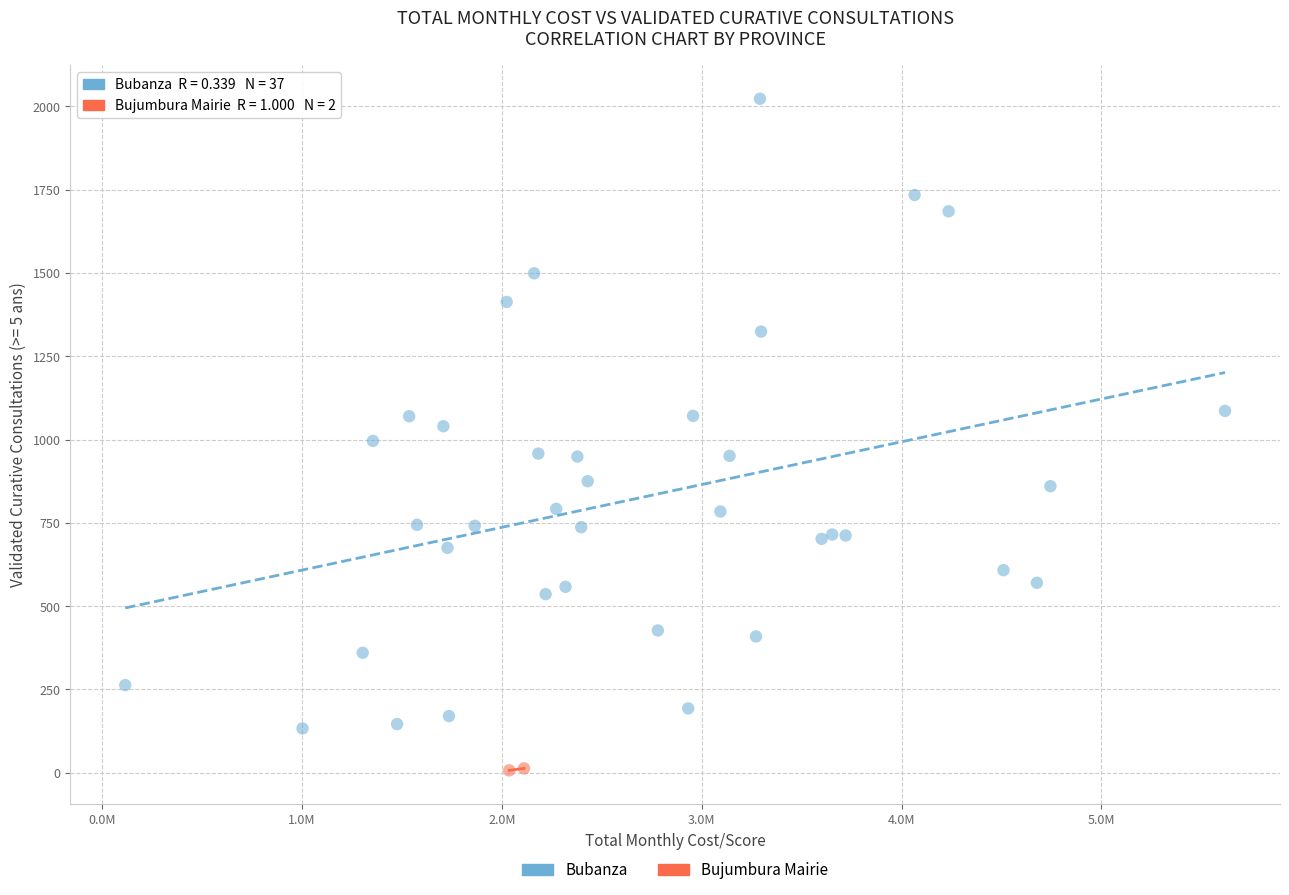

What are all the series names shown in the legend?

Bubanza, Bujumbura Mairie